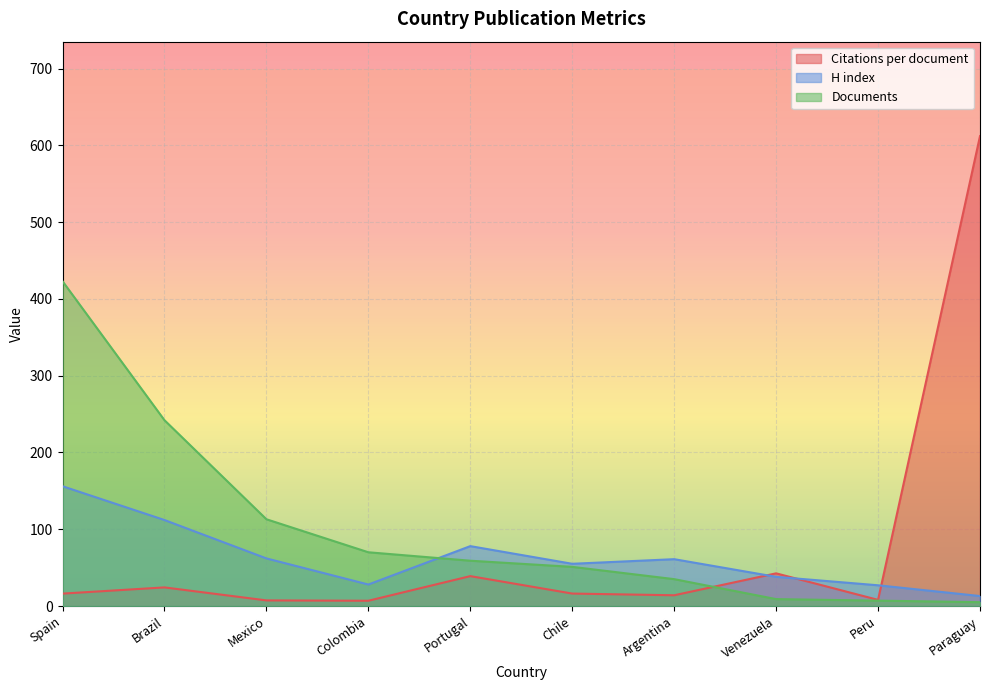

How many intersections are there between Documents and H index?

1